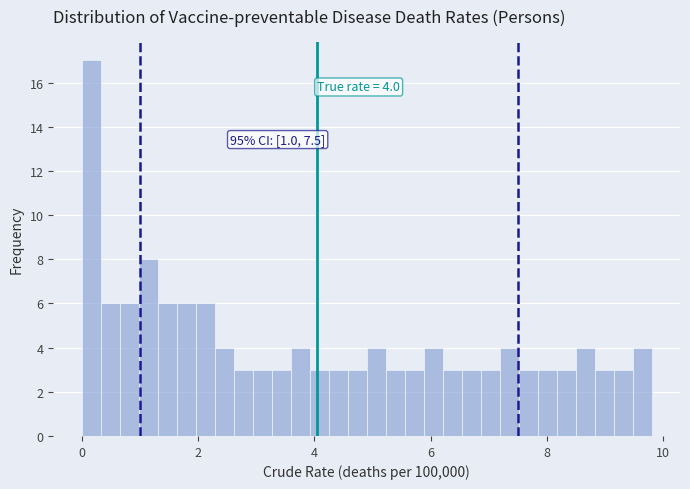

Around what value on the x-axis is the tallest bar? Give the approximate position of its centre, as read against the axis.

0.2